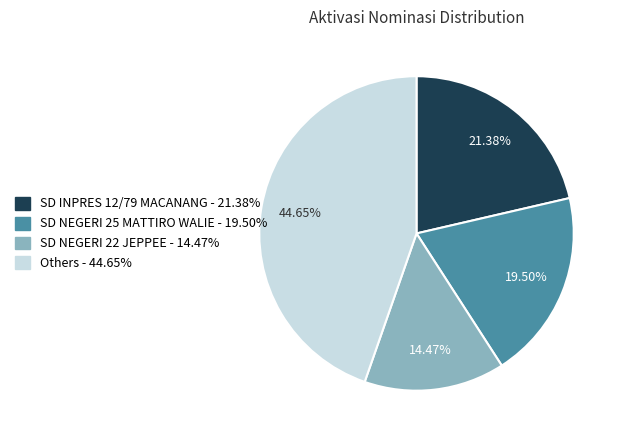

Is there any slice that represents more than half of the pie?

No